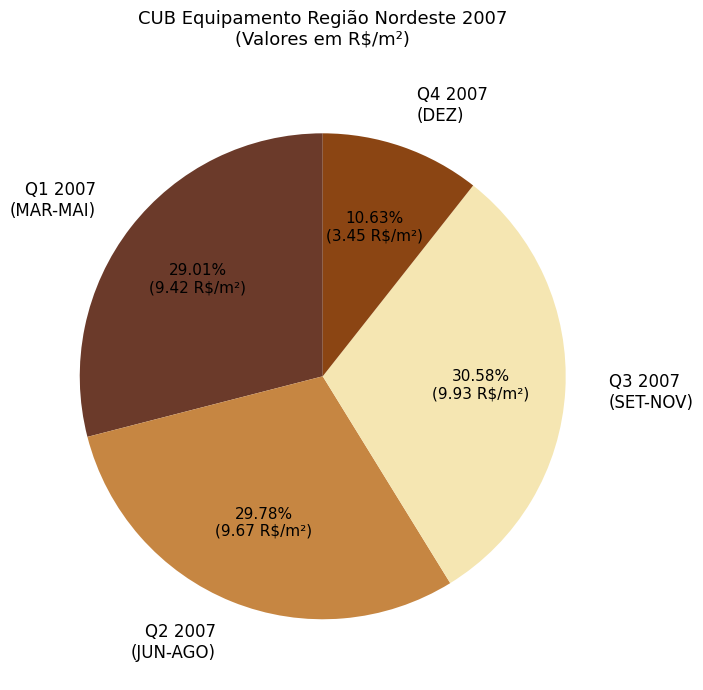

Do Q2 2007 (JUN-AGO) and Q4 2007 (DEZ) together represent more than half of the pie?

No